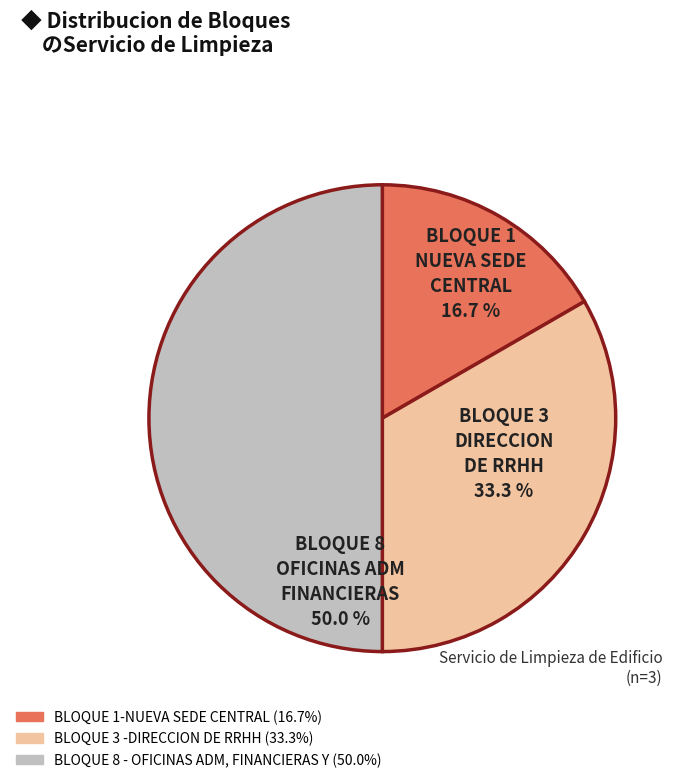

To the nearest percent, what percentage of the pie is BLOQUE 3 -DIRECCION DE RRHH?

33%